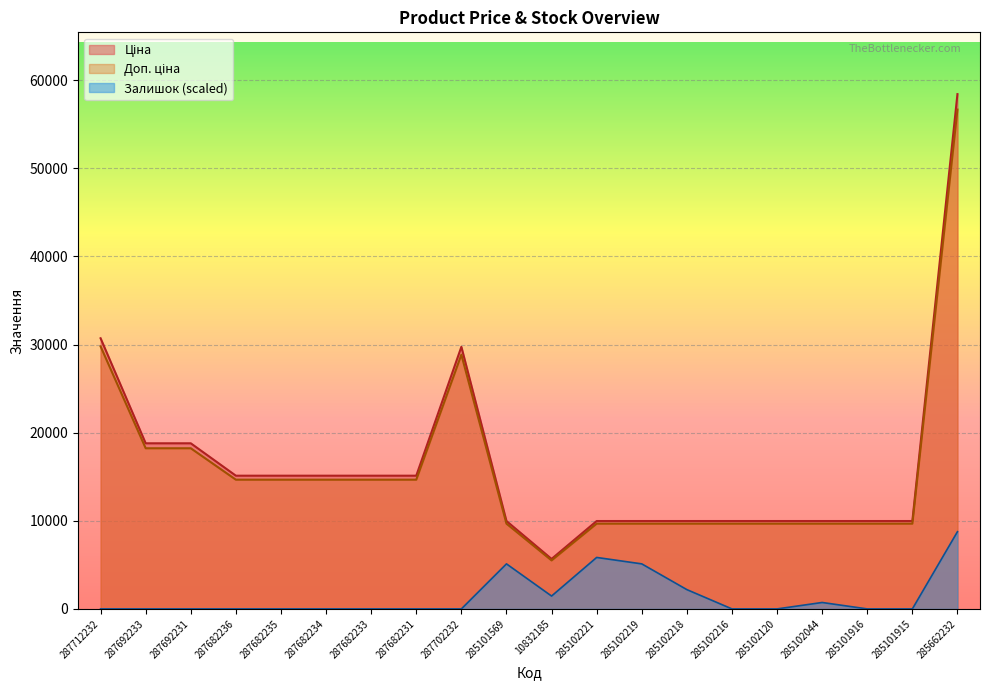

Count the number of categories in the chart.

20